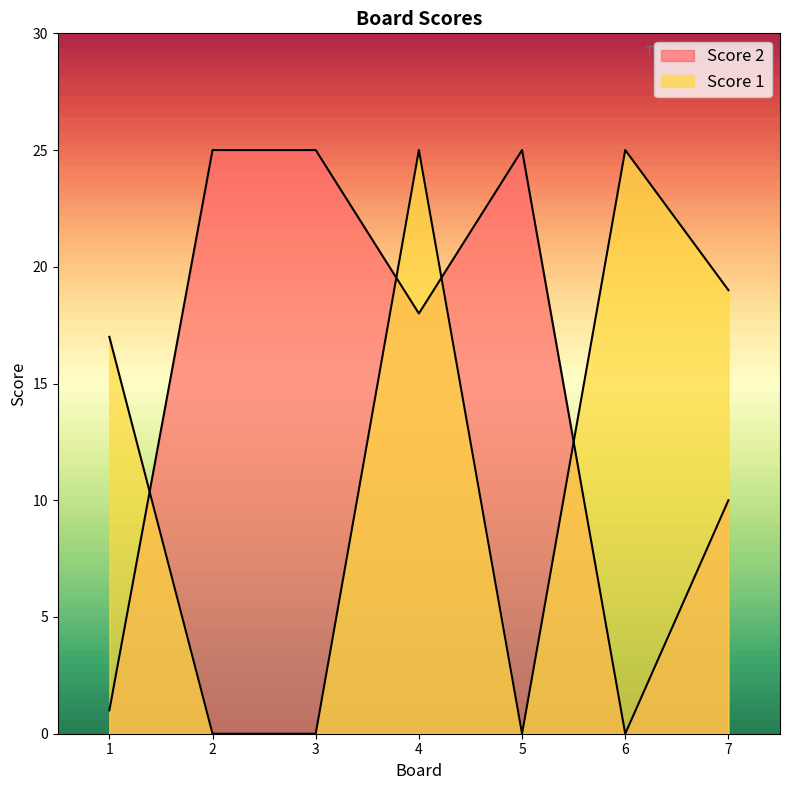

How many interior local peaks does the Score 1 series have?

2